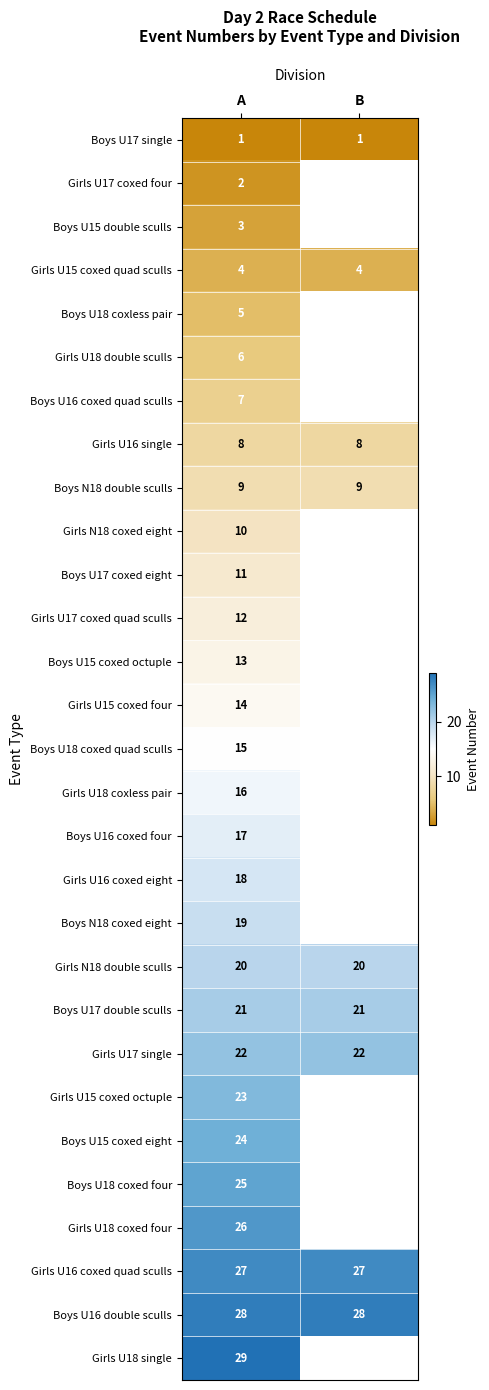

What is the total value across all series at A?

435